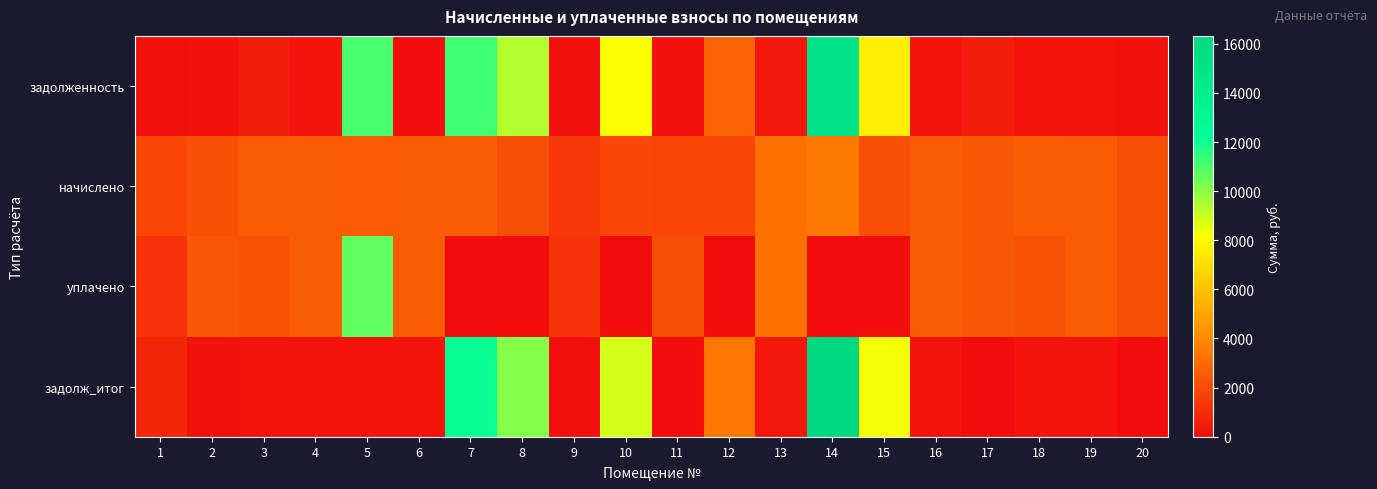

What is the maximum value shown in the chart?

16323.1